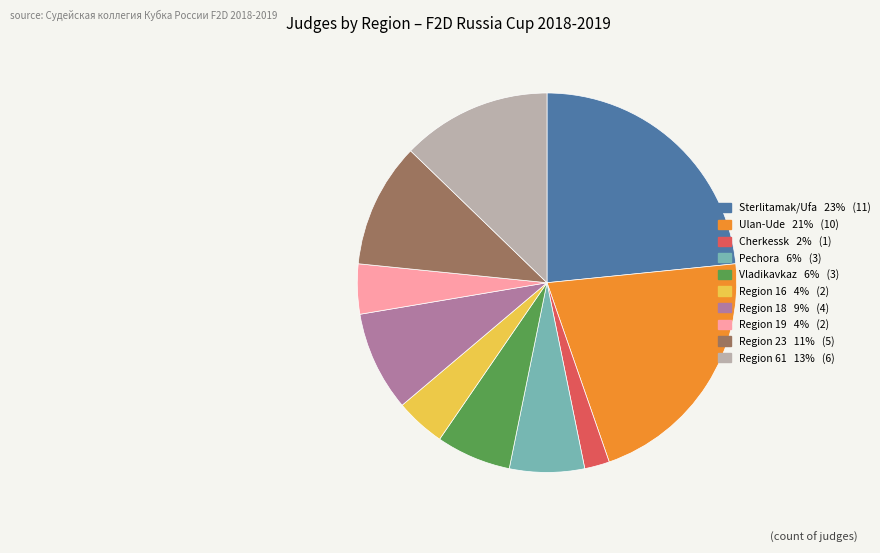

Count the number of slices in the pie.

10